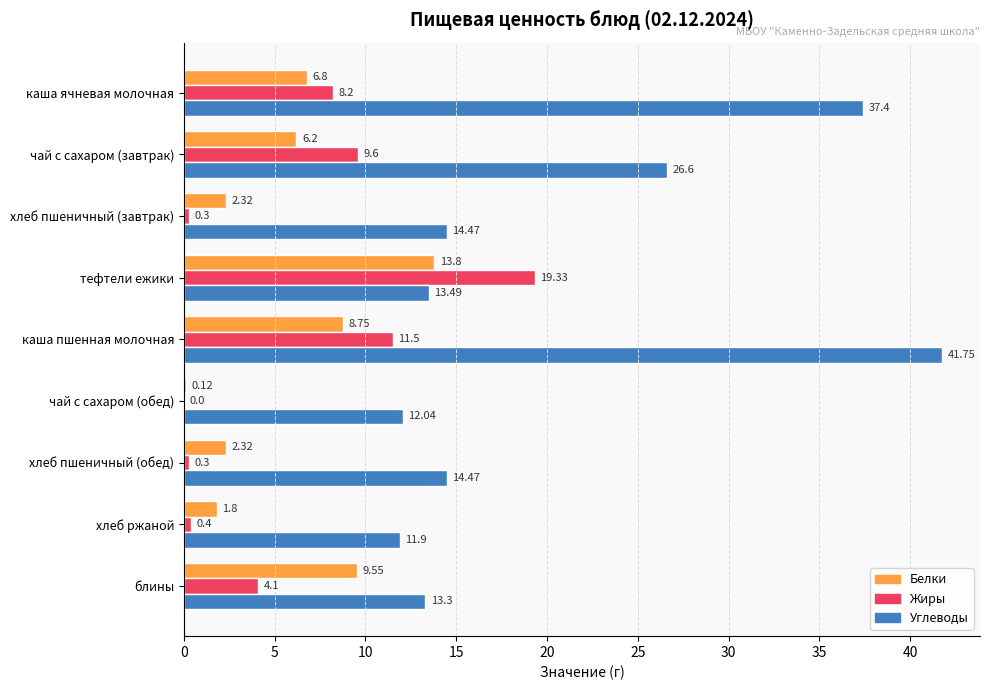

At which category is the sum across all series the highest?

каша пшенная молочная